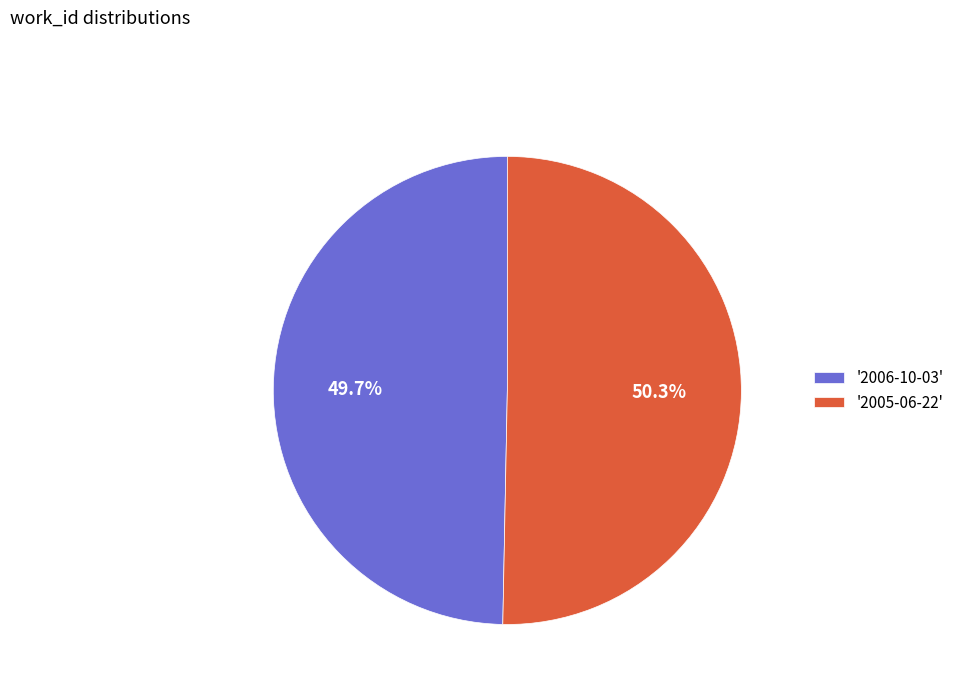

Which category has the biggest portion of the pie?

'2005-06-22'